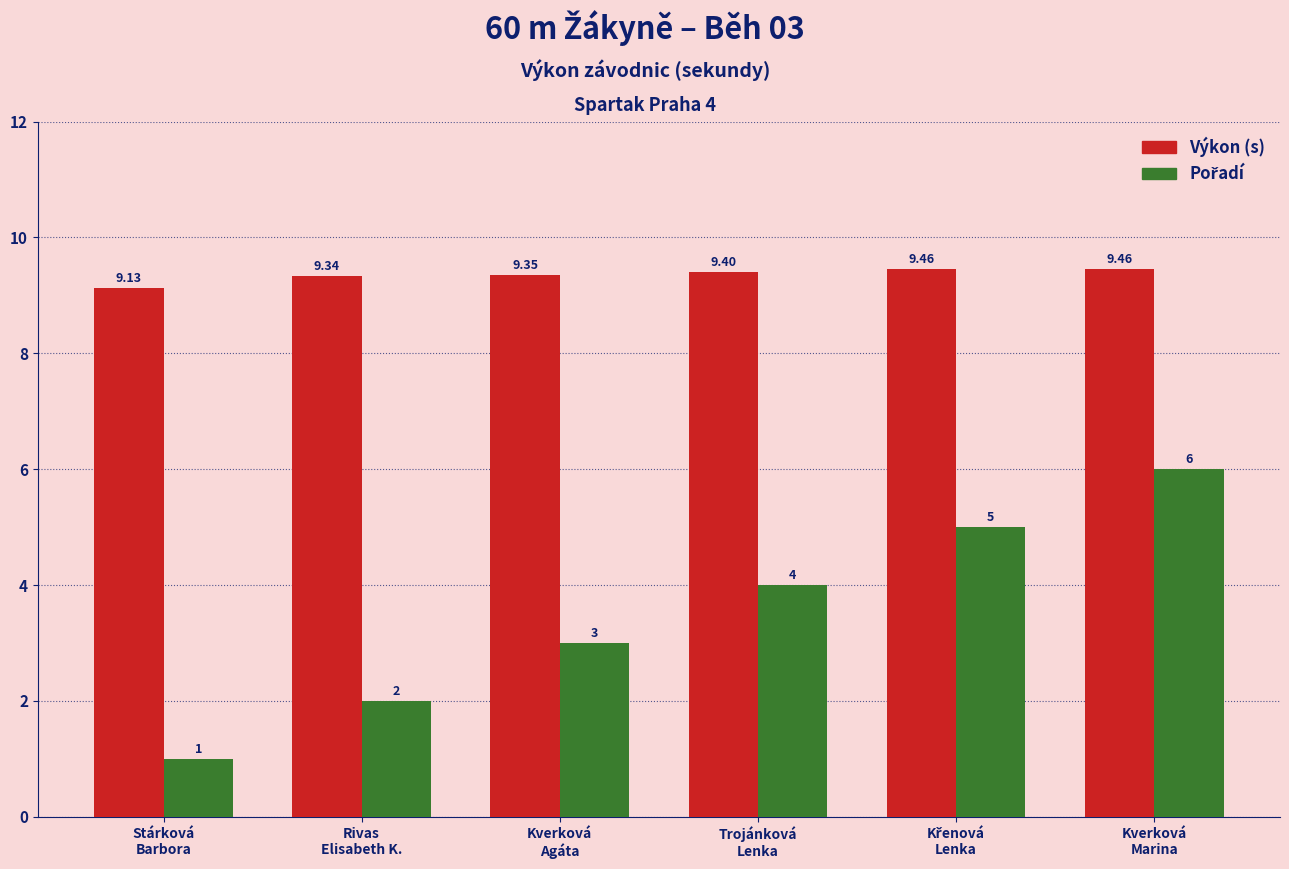

At how many categories does at least one series exceed 4?

6